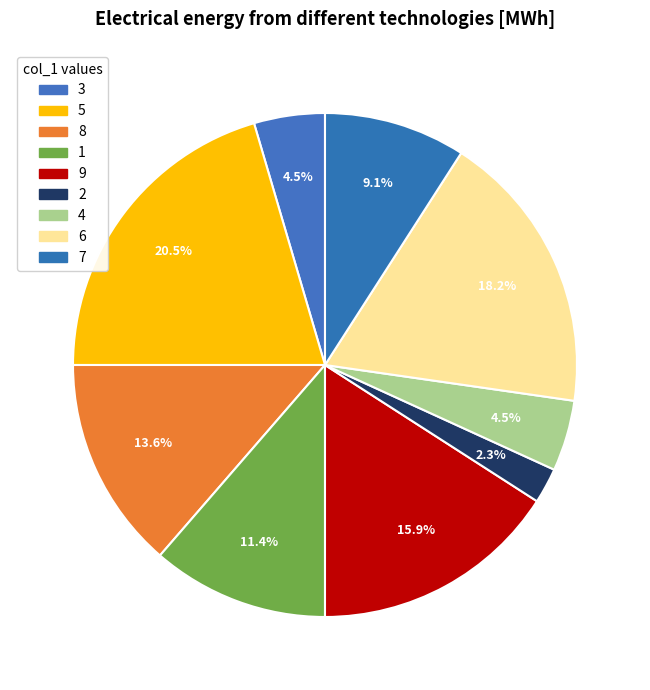

Does 5 account for over 50% of the chart?

No